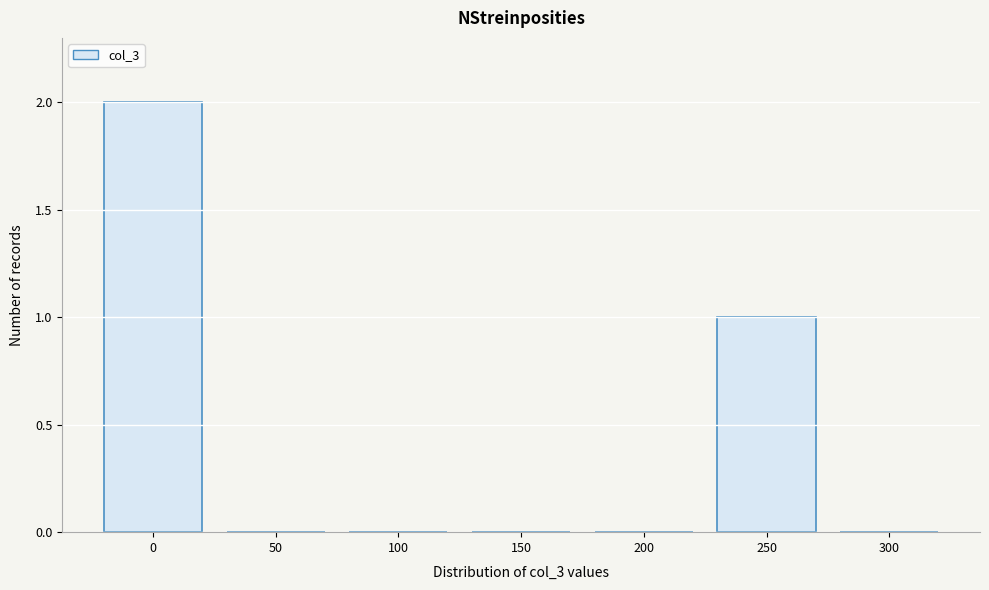

Reading left to right, what are all the values shown in this chart?

0=2	50=0	100=0	150=0	200=0	250=1	300=0